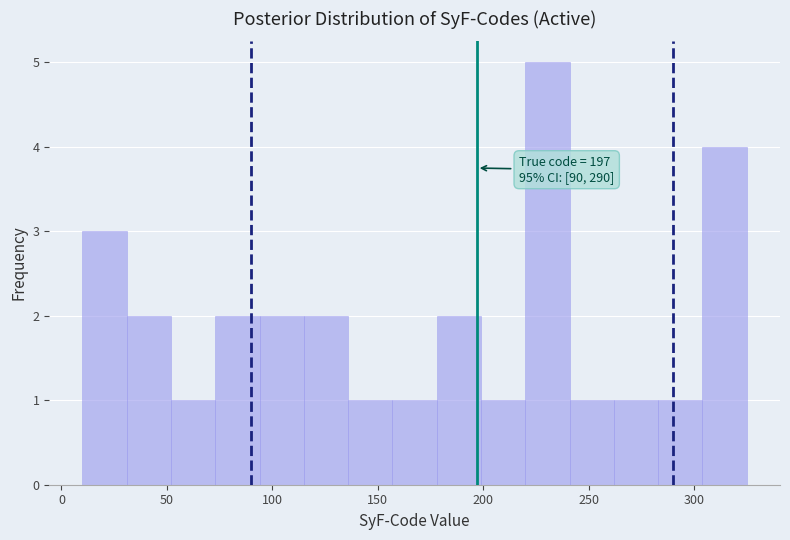

Which range on the x-axis has the tallest bar?

220 to 241